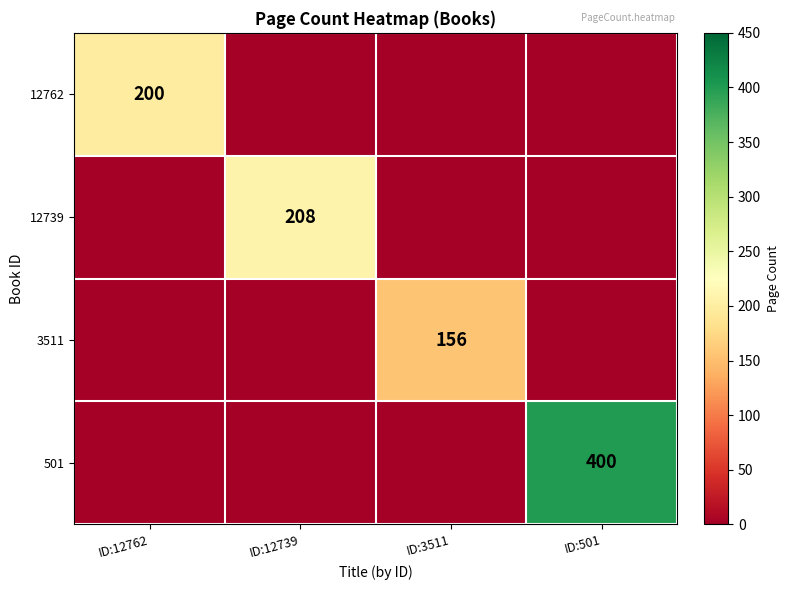

What is the spread (max minus min) of values at ID:501?

400